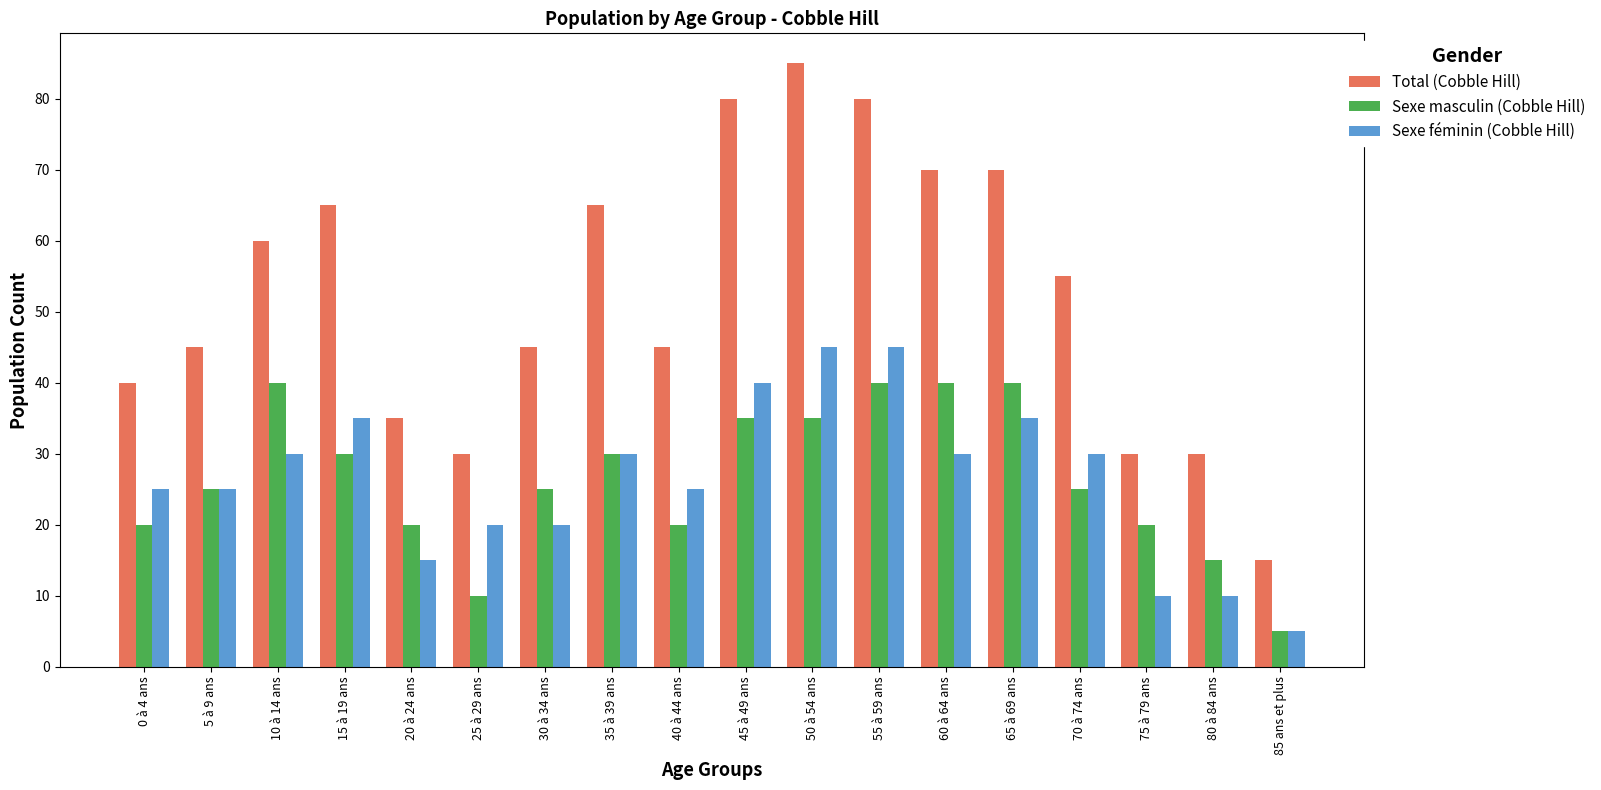

What is the difference between the maximum and minimum values in the Total (Cobble Hill) series?

70